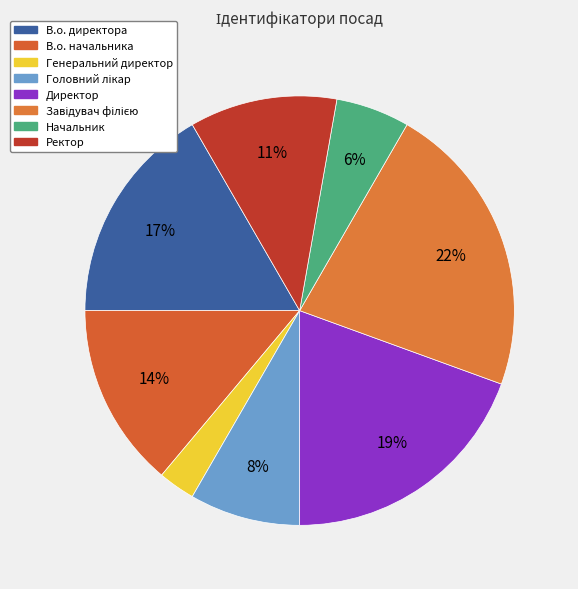

How many slices are in this pie chart?

8